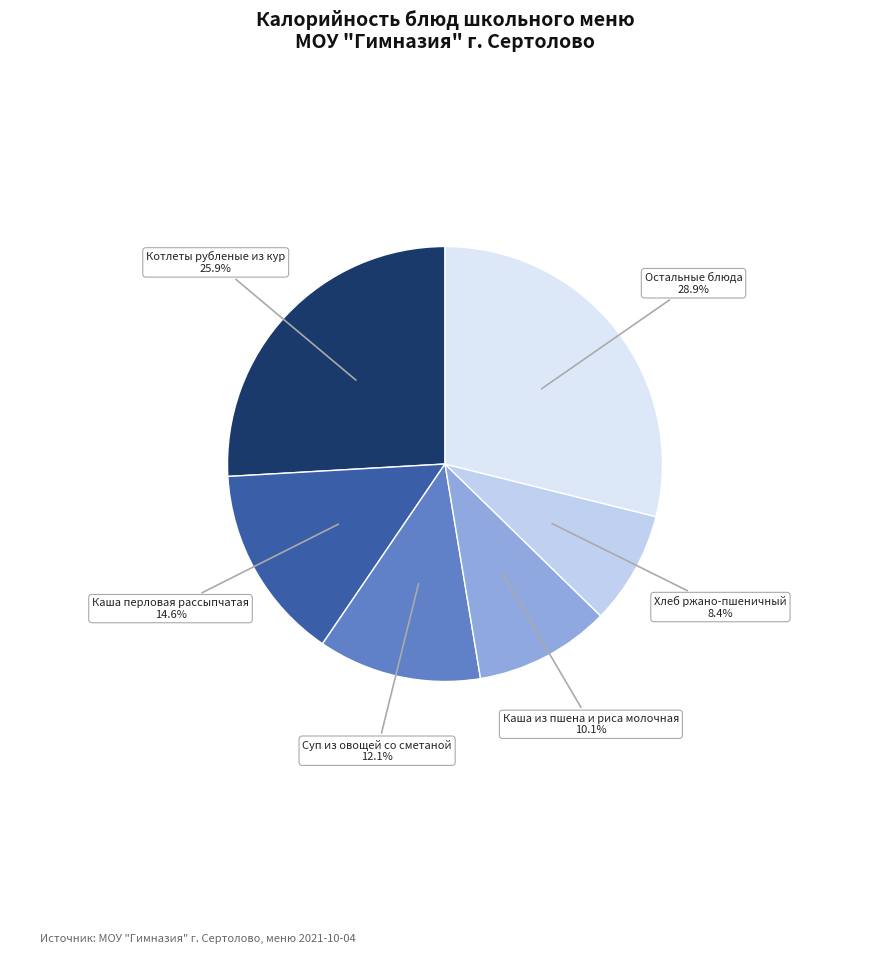

What percentage do Котлеты рубленые из кур and Суп из овощей со сметаной together represent?

38.0%